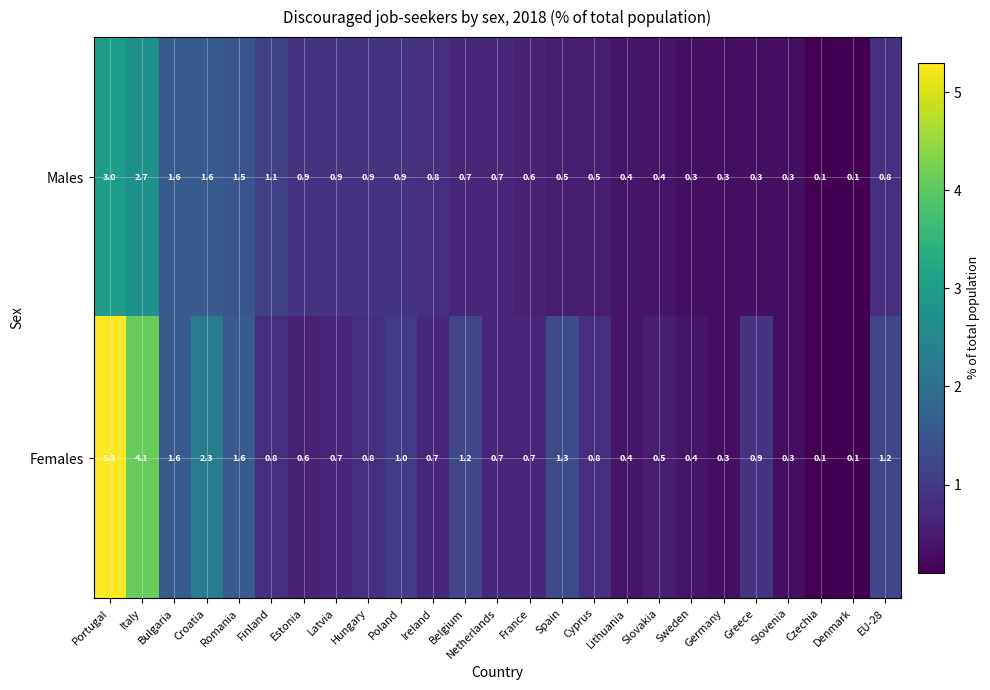

At how many categories does at least one series exceed 0?

25